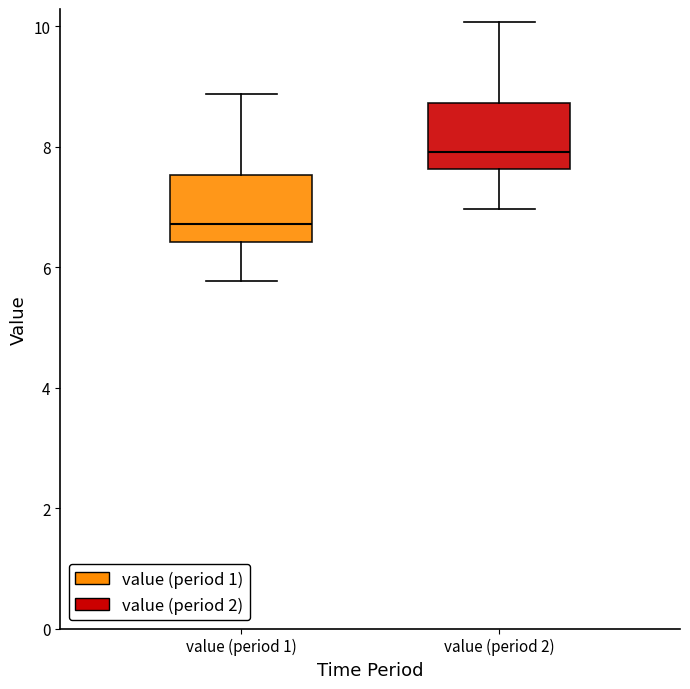

Reading left to right, transcribe this box plot: for each box, give where its median line is, the range the box spans, and where its two whiskers end, as read against the y-axis. The values are not printed on the chart, so give them approximately, as read against the axis.

value (period 1): median 6.8, box 6.4 to 7.6, whiskers 5.8 to 8.8
value (period 2): median 8.0, box 7.6 to 8.8, whiskers 7.0 to 10.0